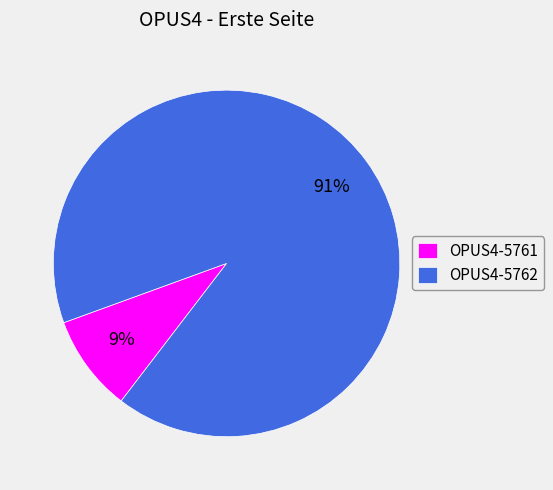

Count the number of slices in the pie.

2